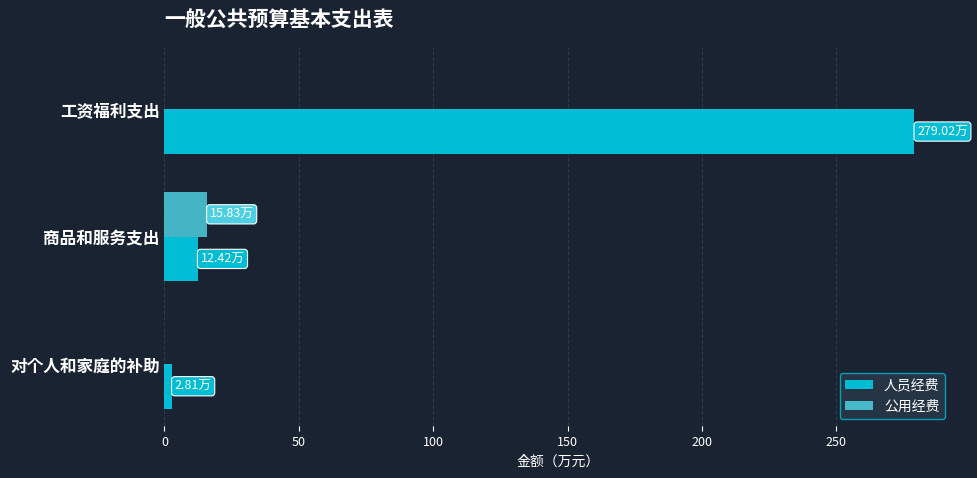

What is the average value of the 人员经费 series?

98.1